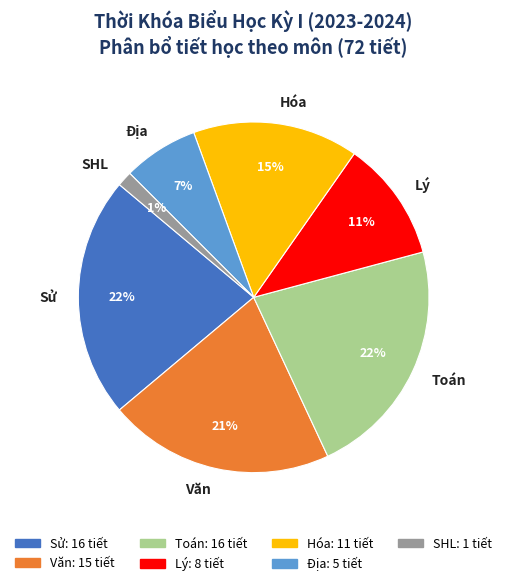

Does Văn represent more than half of the total?

No